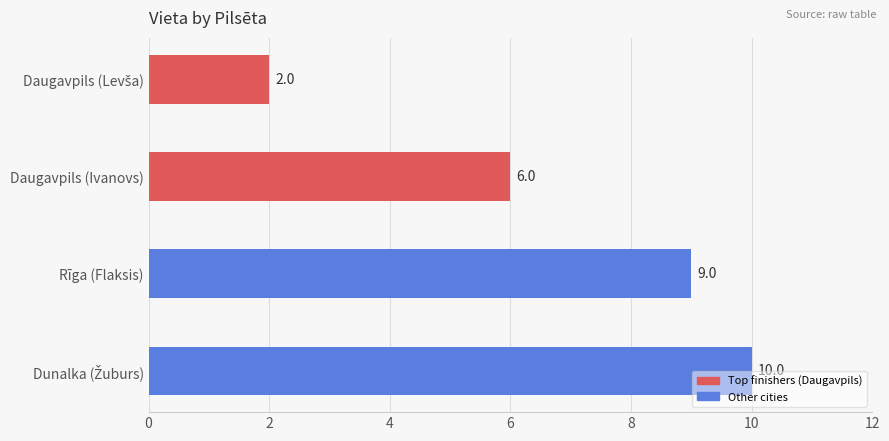

What value does the data have at Daugavpils (Ivanovs)?

6